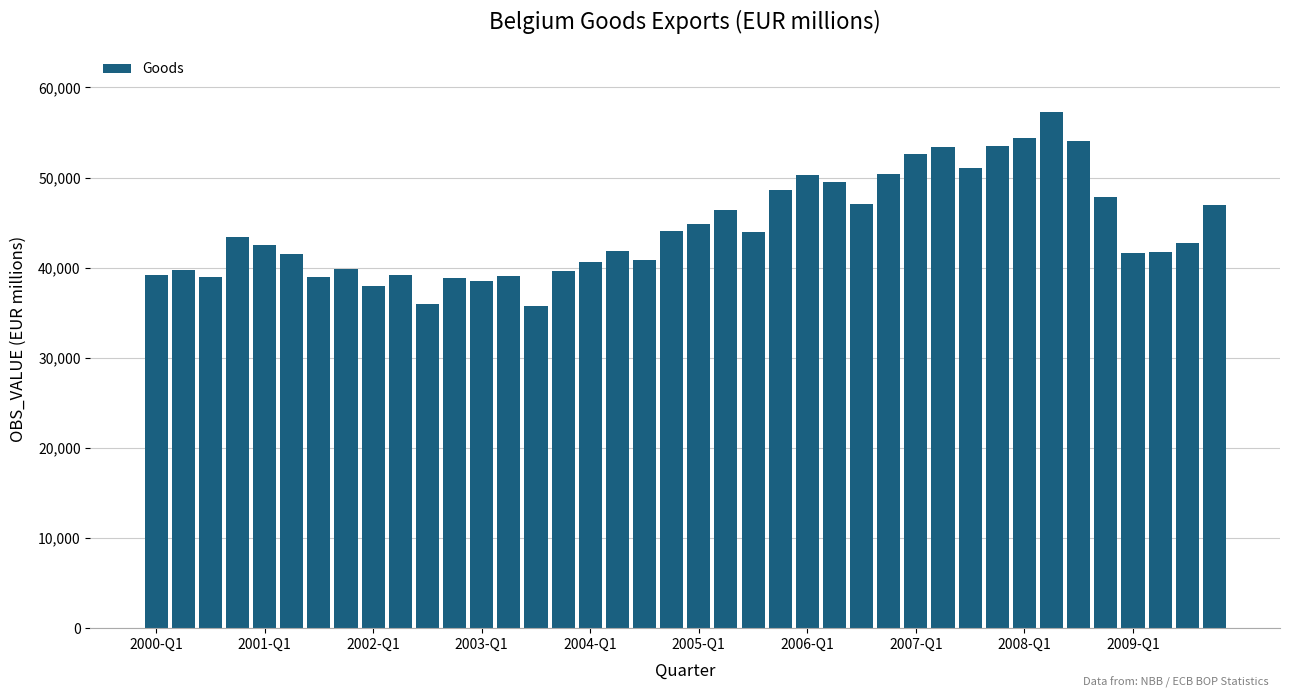

How many data points does each series have?

40